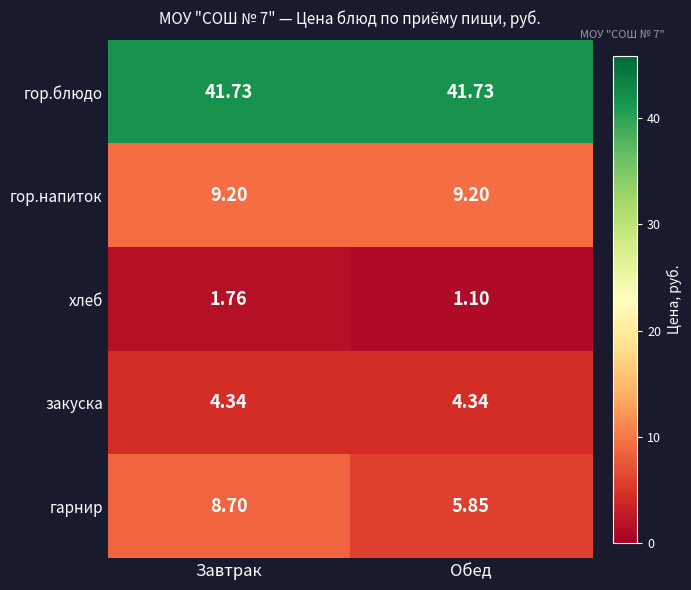

At Завтрак, list the series in order from smallest to largest.

хлеб, закуска, гарнир, гор.напиток, гор.блюдо